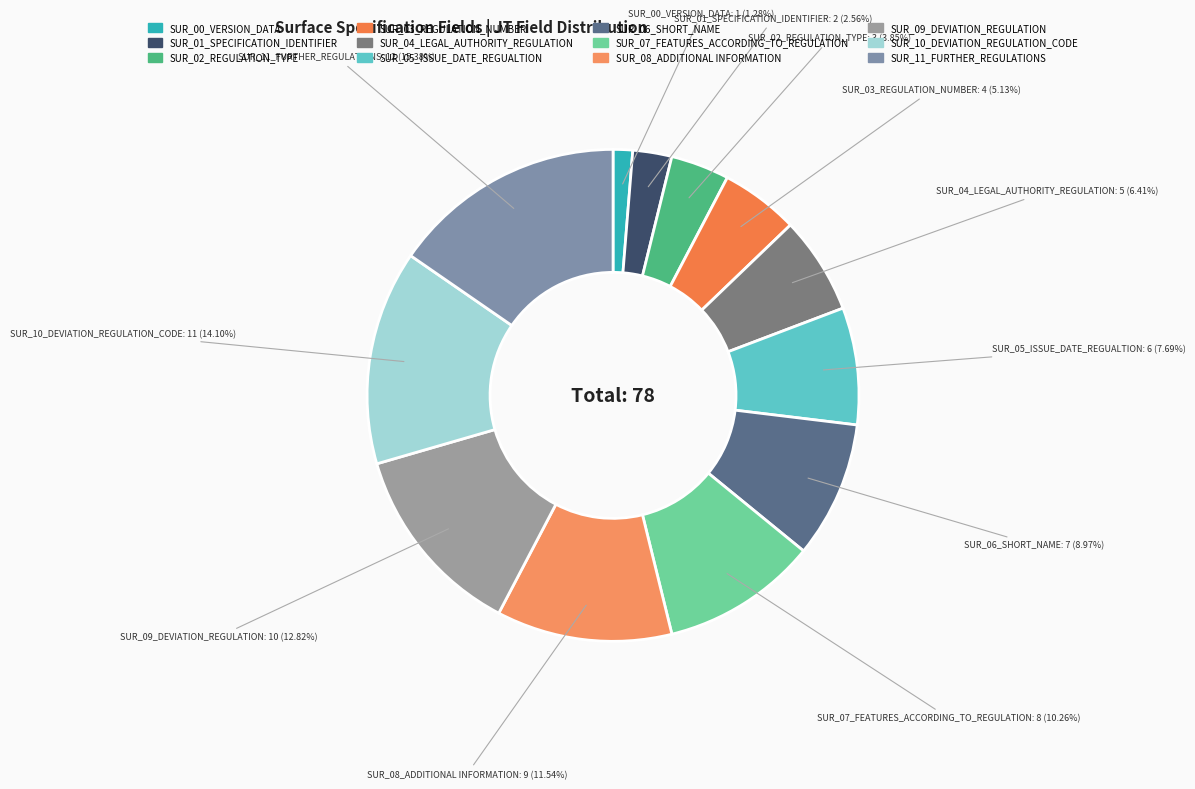

What portion of the pie excludes SUR_08_ADDITIONAL INFORMATION?

88.5%